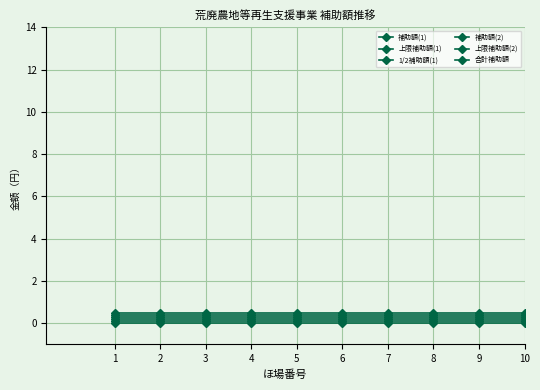

How many distinct data groups are displayed?

6